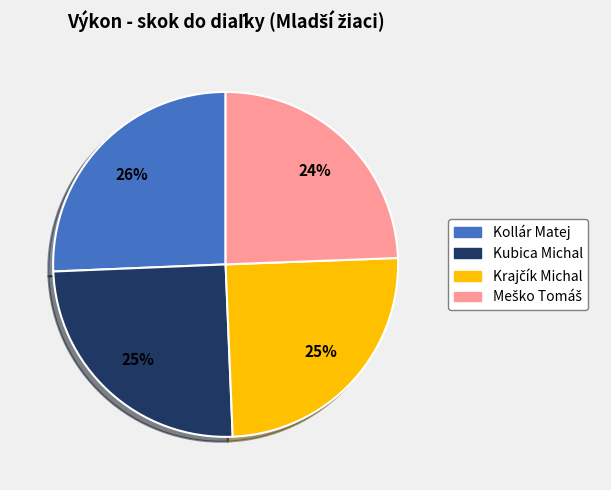

Is it true that Kollár Matej is 40% of the pie?

False